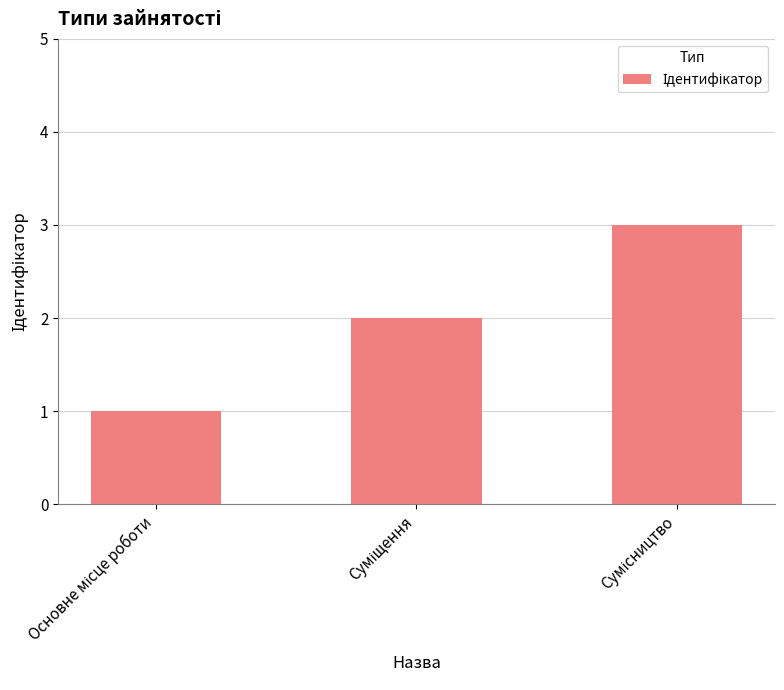

What is the maximum value shown in the chart?

3